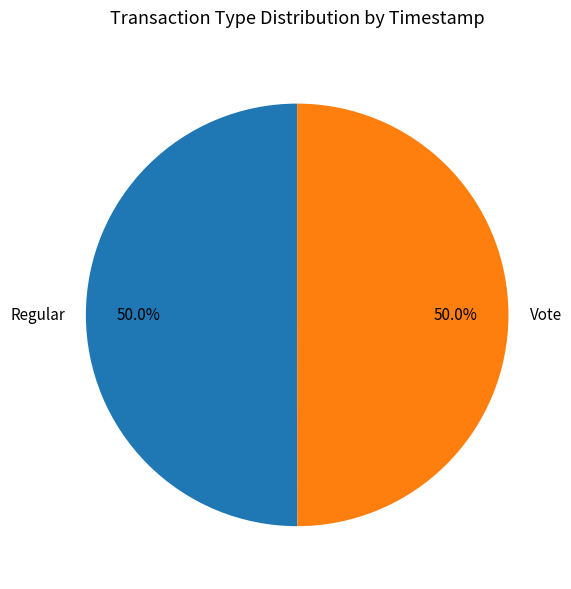

How much of the chart is everything except Regular?

50.0%